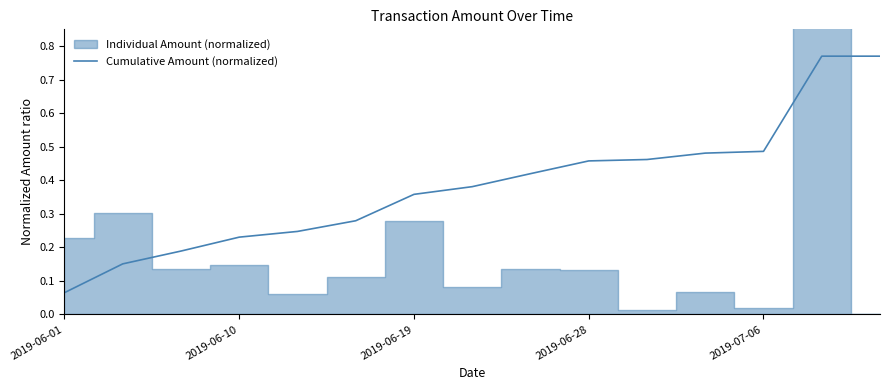

What is the difference between the maximum and minimum values?

0.7